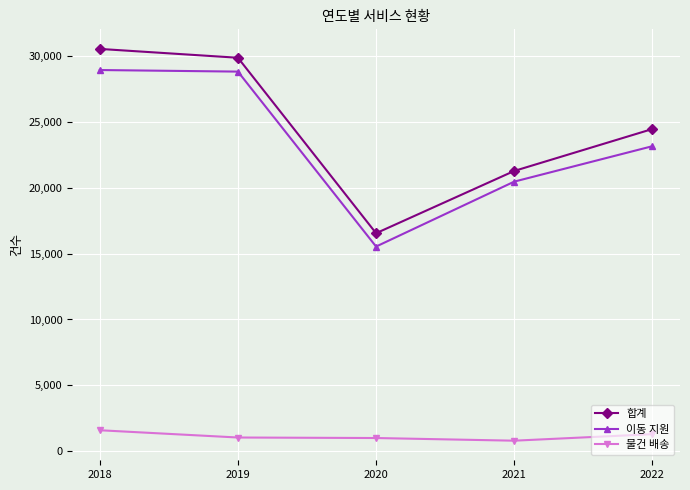

At how many categories does at least one series exceed 19481?

4